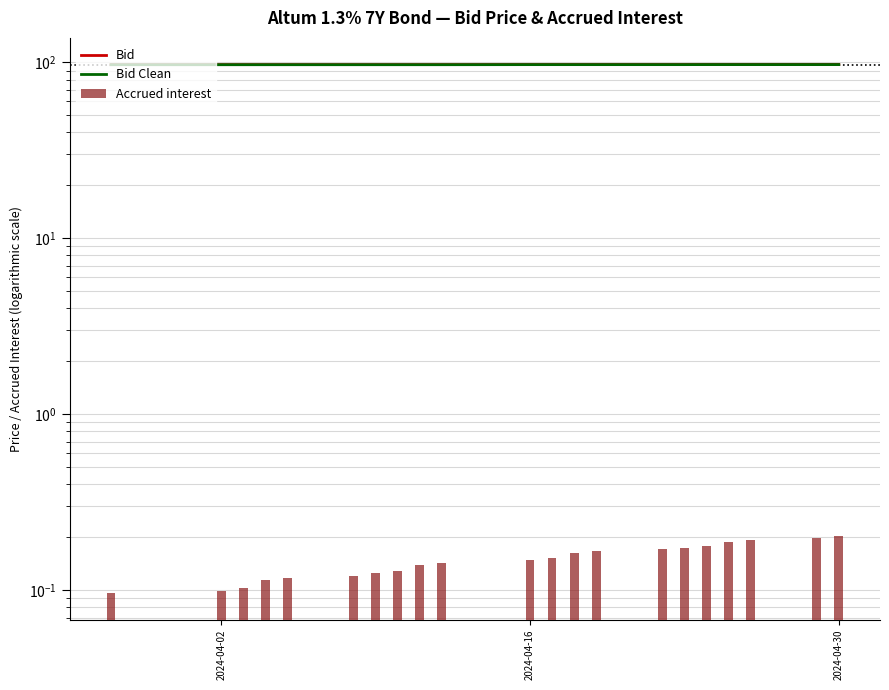

Count the Bid Clean values in the range 97 to 98.

21